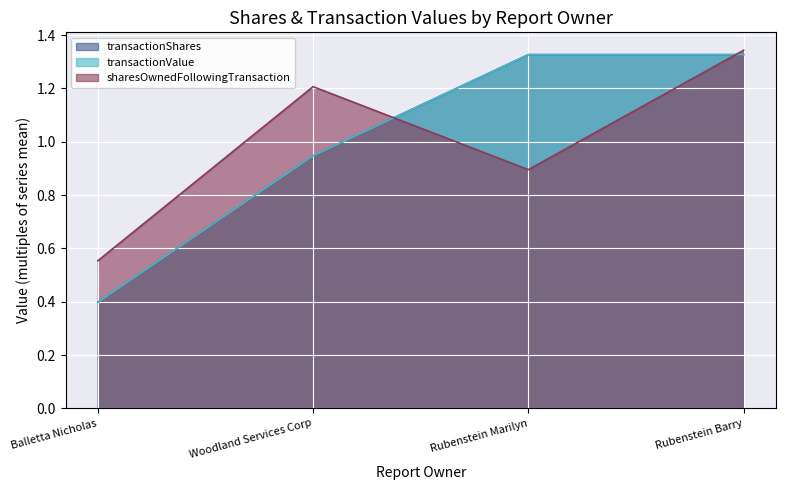

Where does the transactionShares series first go above 1?

Rubenstein Marilyn